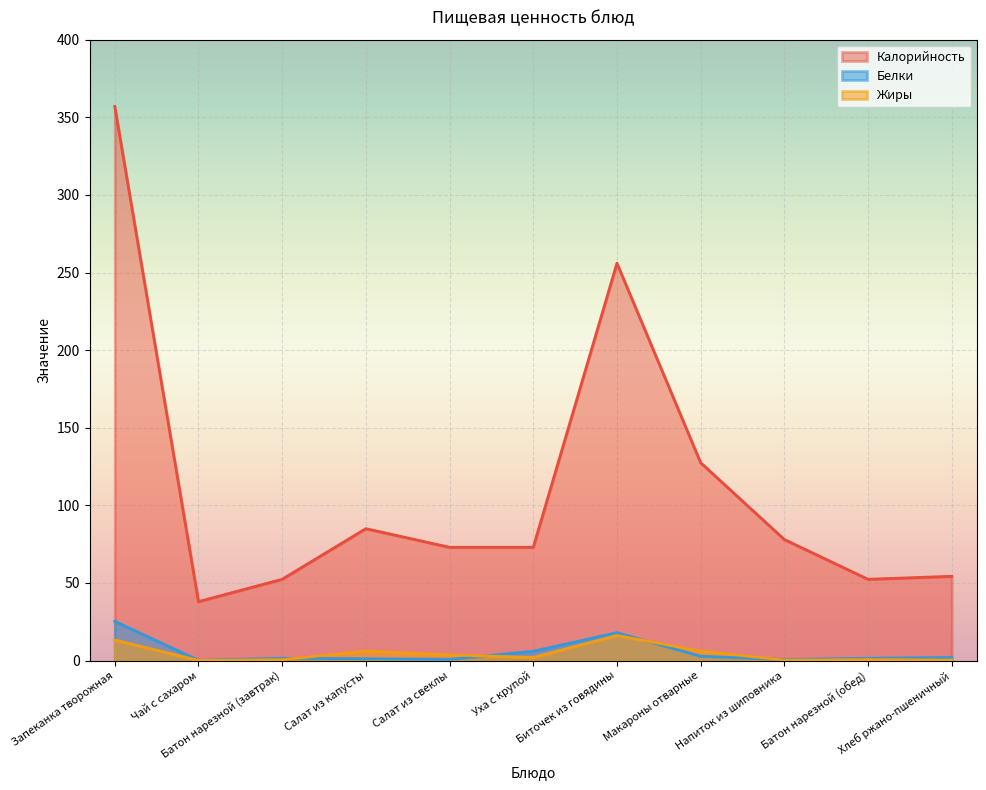

Reading right to left, extract all data points from this chart.

Калорийность: 54.3	52.4	78.0	127.5	256.0	73.0	73.0	85.0	52.4	38.0	357.0
Белки: 2.0	1.5	0.7	2.8	18.0	6.0	0.8	1.2	1.5	0.2	25.3
Жиры: 0.4	0.6	0.3	6.1	16.2	2.0	3.7	6.2	0.6	0.1	13.2